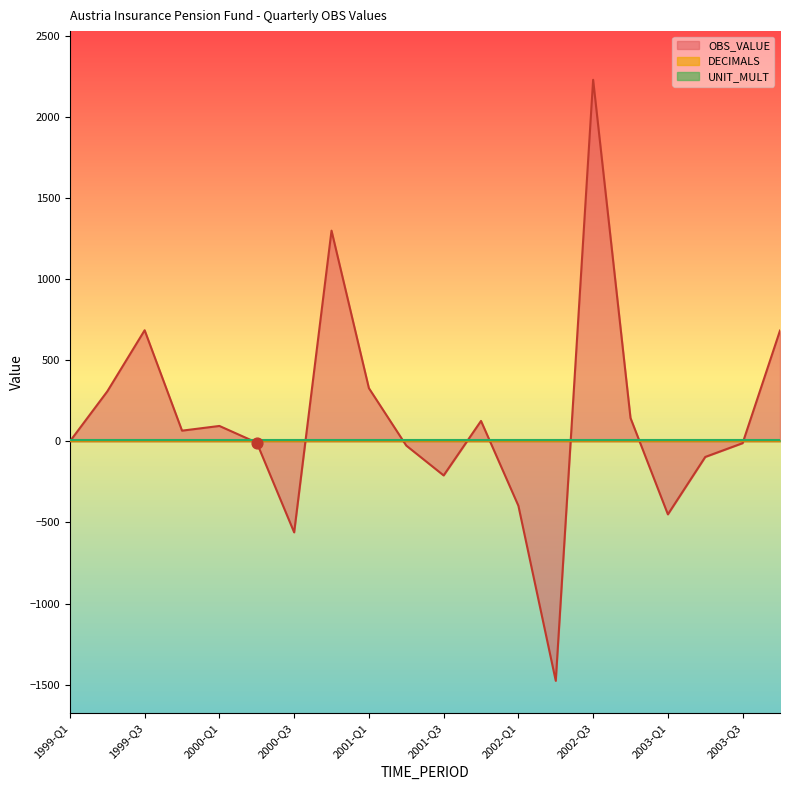

Which series contains the highest Y value?

OBS_VALUE